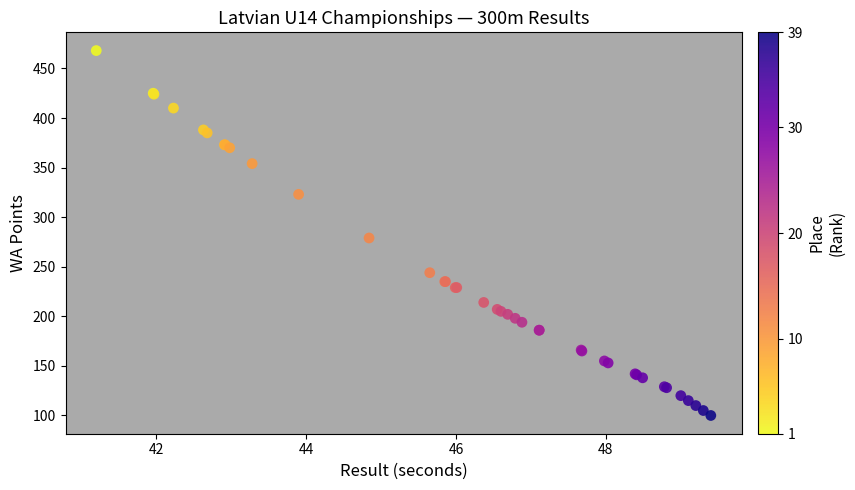

What Y value in the scatter plot is closest to 284?

279